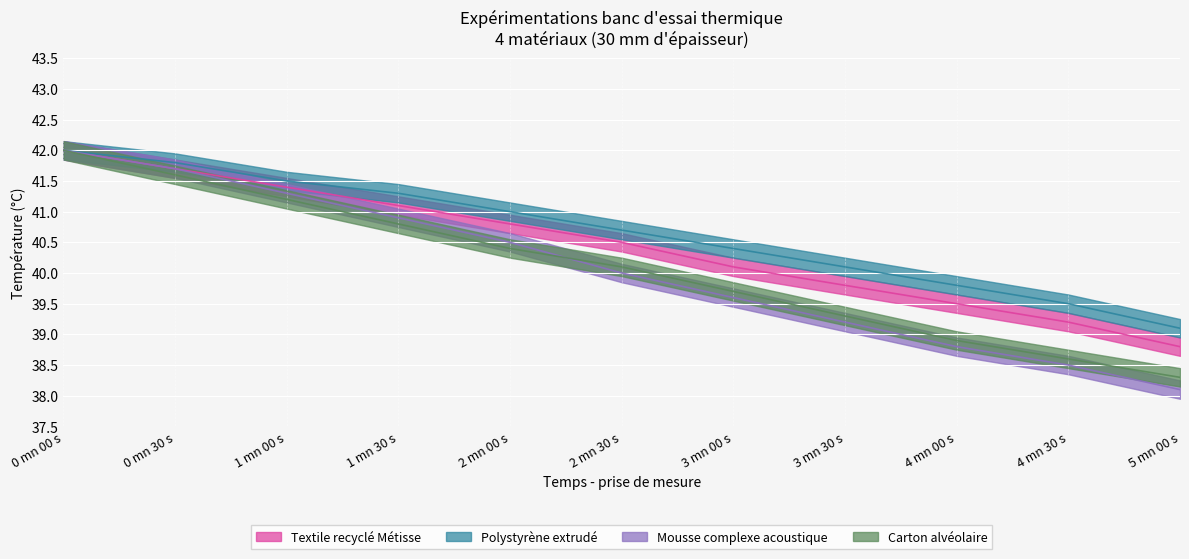

Reading right to left, transcribe all the data shown in this chart.

Textile recyclé Métisse: 5 mn 00 s=38.8	4 mn 30 s=39.2	4 mn 00 s=39.5	3 mn 30 s=39.8	3 mn 00 s=40.1	2 mn 30 s=40.5	2 mn 00 s=40.8	1 mn 30 s=41.1	1 mn 00 s=41.4	0 mn 30 s=41.7	0 mn 00 s=42.0
Polystyrène extrudé: 5 mn 00 s=39.1	4 mn 30 s=39.5	4 mn 00 s=39.8	3 mn 30 s=40.1	3 mn 00 s=40.4	2 mn 30 s=40.7	2 mn 00 s=41.0	1 mn 30 s=41.3	1 mn 00 s=41.5	0 mn 30 s=41.8	0 mn 00 s=42.0
Mousse complexe acoustique: 5 mn 00 s=38.1	4 mn 30 s=38.5	4 mn 00 s=38.8	3 mn 30 s=39.2	3 mn 00 s=39.6	2 mn 30 s=40.0	2 mn 00 s=40.5	1 mn 30 s=40.9	1 mn 00 s=41.3	0 mn 30 s=41.7	0 mn 00 s=42.0
Carton alvéolaire: 5 mn 00 s=38.3	4 mn 30 s=38.6	4 mn 00 s=38.9	3 mn 30 s=39.3	3 mn 00 s=39.7	2 mn 30 s=40.1	2 mn 00 s=40.4	1 mn 30 s=40.8	1 mn 00 s=41.2	0 mn 30 s=41.6	0 mn 00 s=42.0